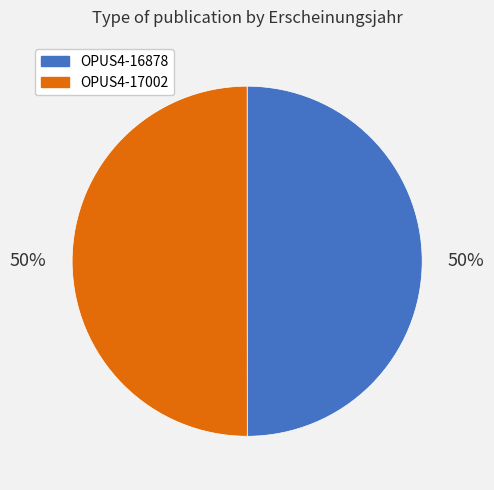

How many slices are in this pie chart?

2